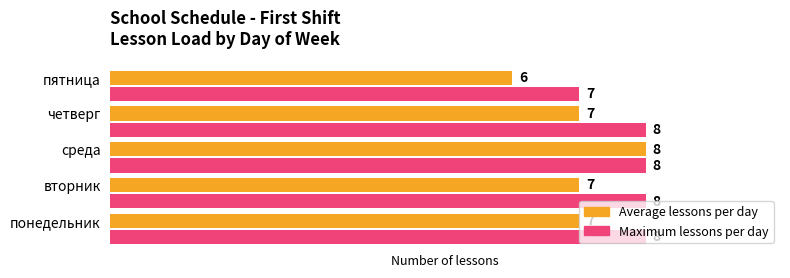

What is the greatest value displayed?

8